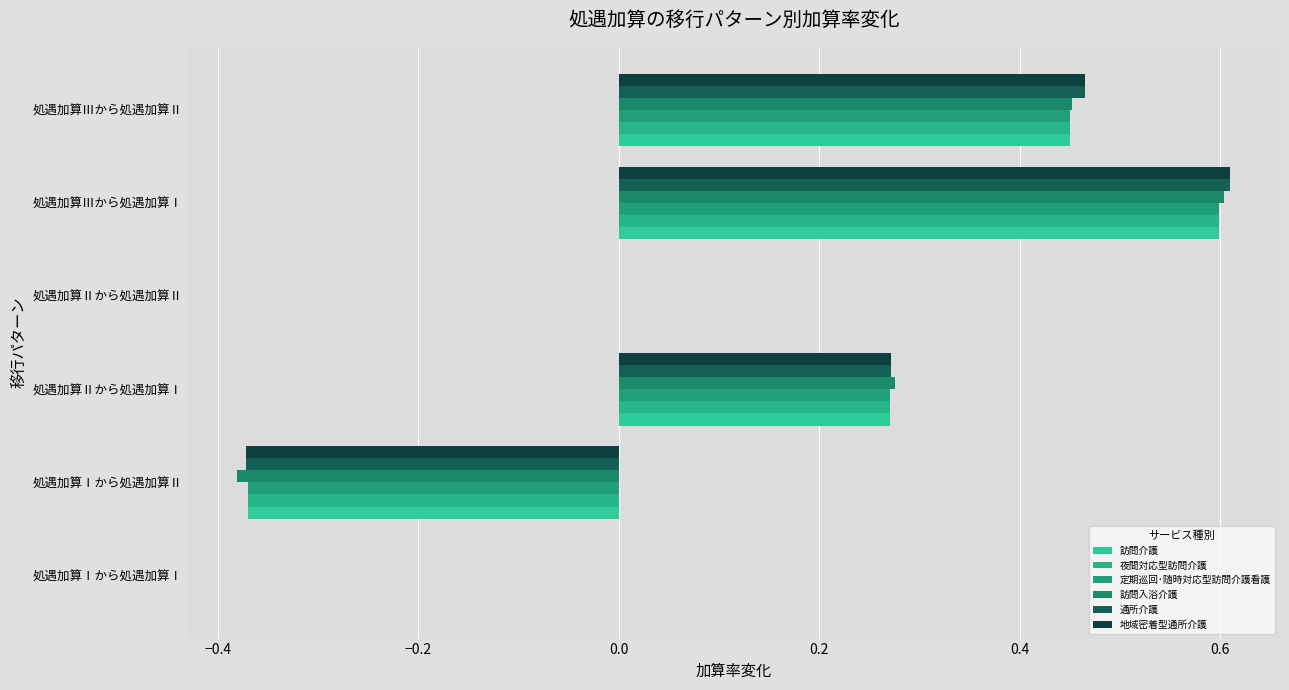

How many categories are shown in the chart?

6